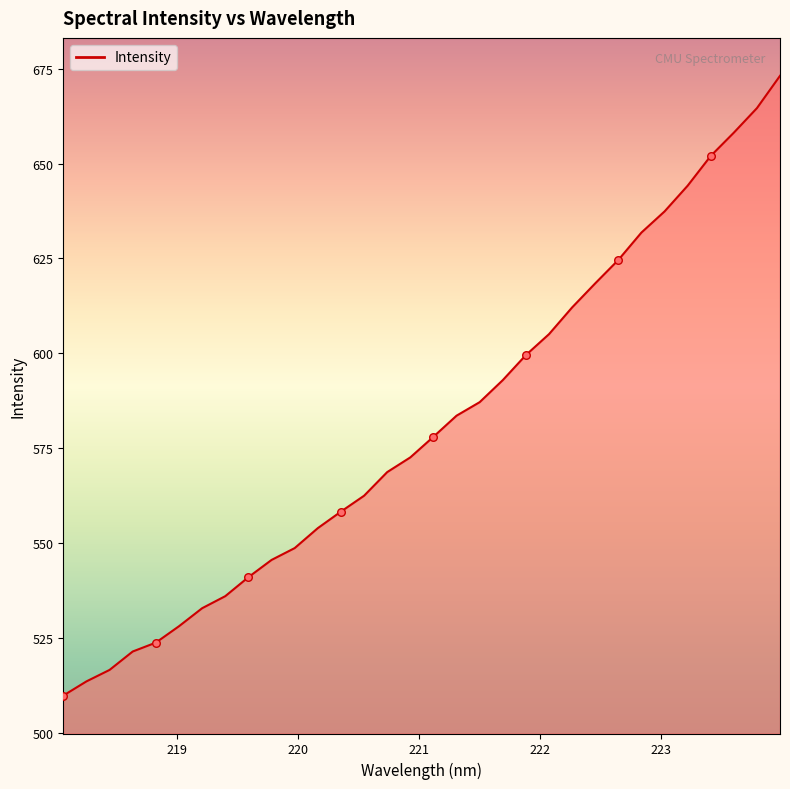

What is the difference between the maximum and minimum values?

163.4